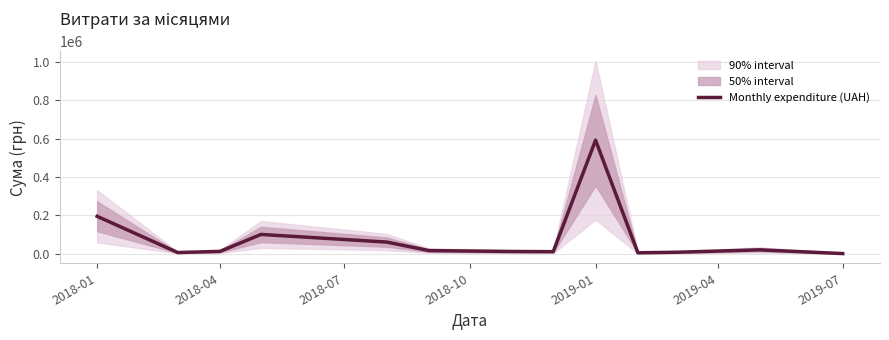

What is the sum of all values?

1049532.9